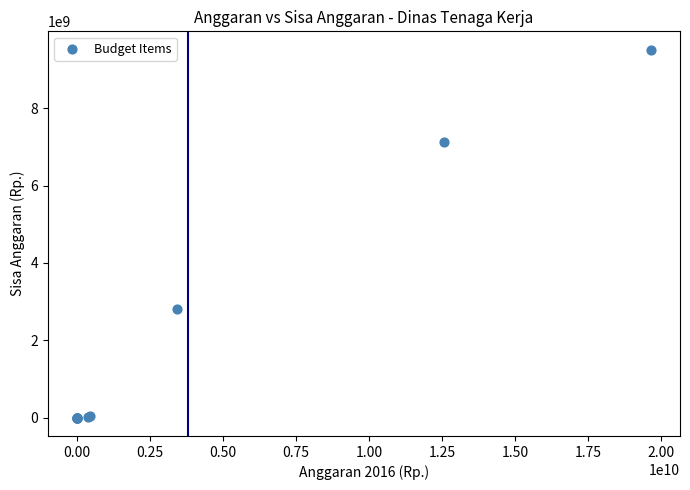

What Y value in the scatter plot is closest to 4757881296?

2802484500